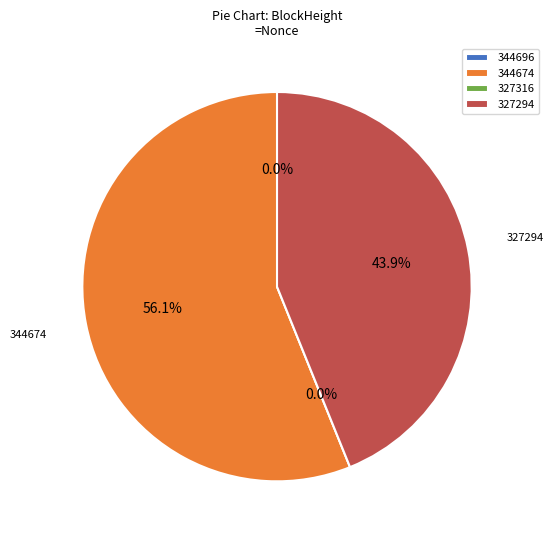

To the nearest percent, what is the average slice percentage?

25%